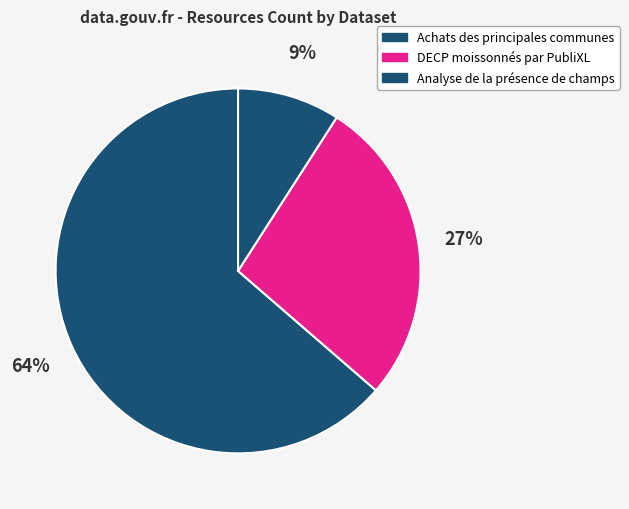

To the nearest percent, what percentage of the pie is Achats des principales communes?

64%